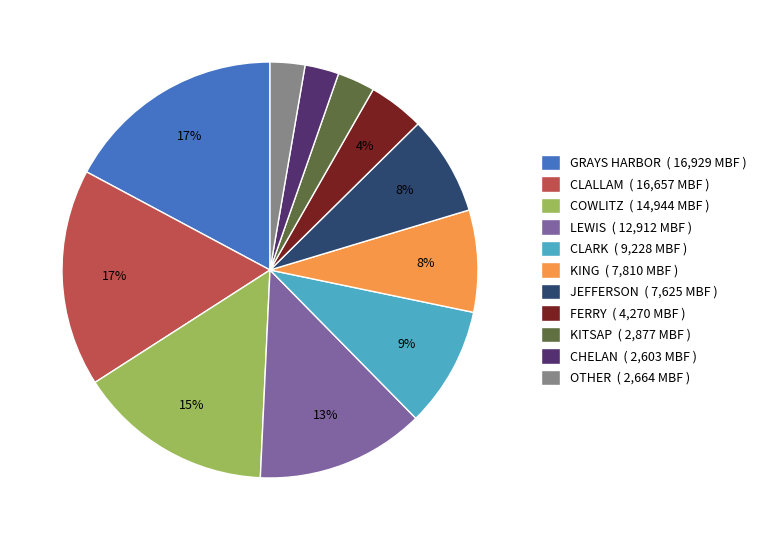

Count the number of slices in the pie.

11